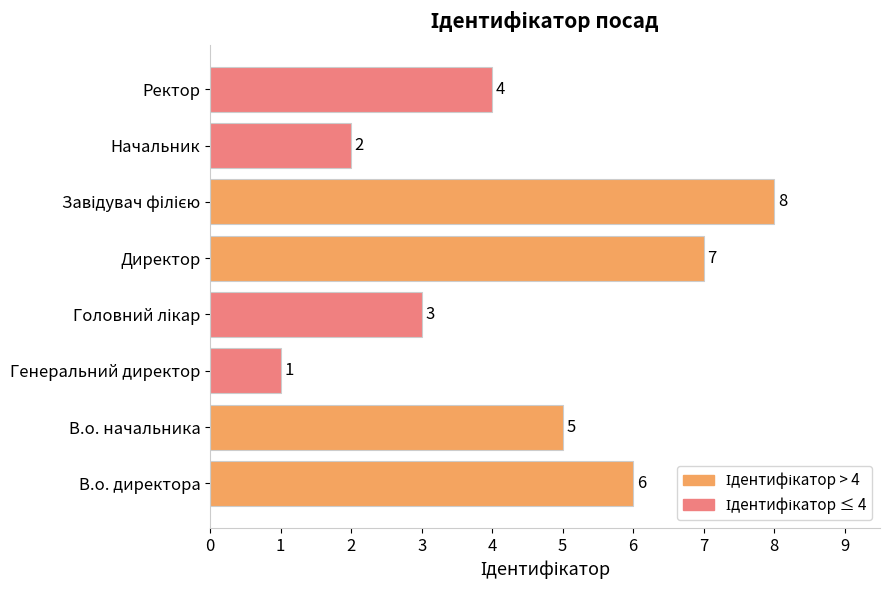

At which label is the value closest to 4?

Ректор